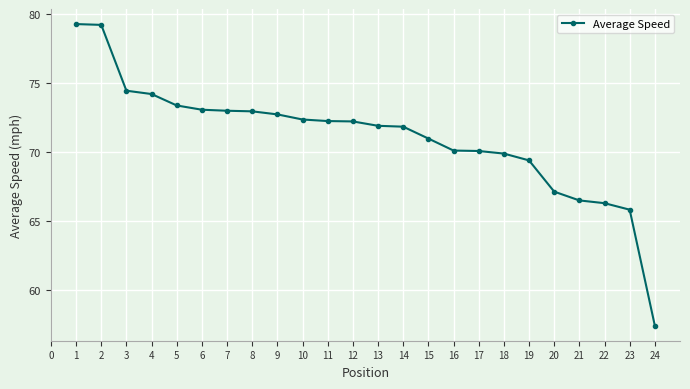

Approximately how many times larger is the value at 23 compared to 13?

0.9